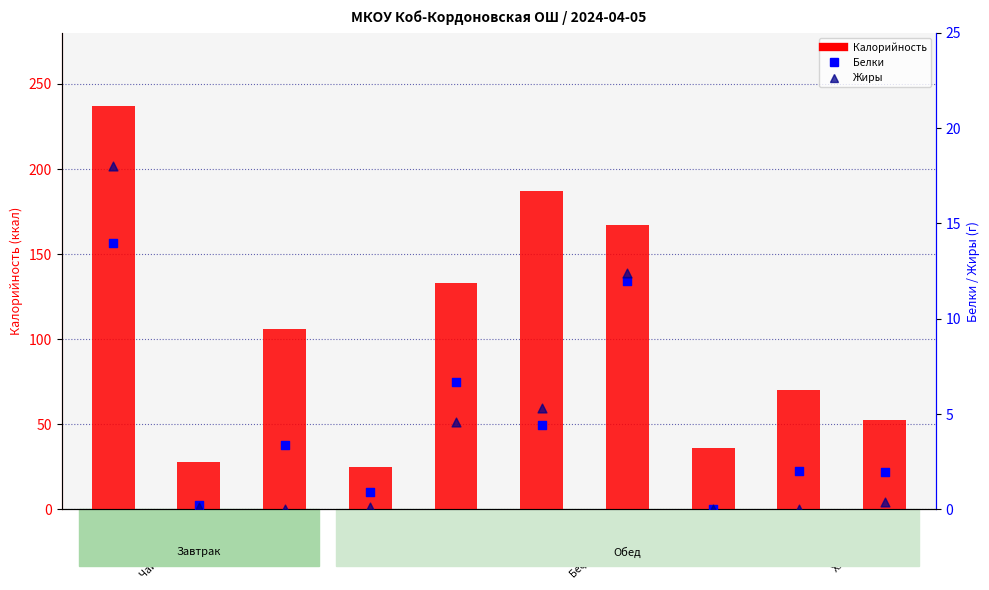

What is the total value across all series at Бефстроганов?

191.4